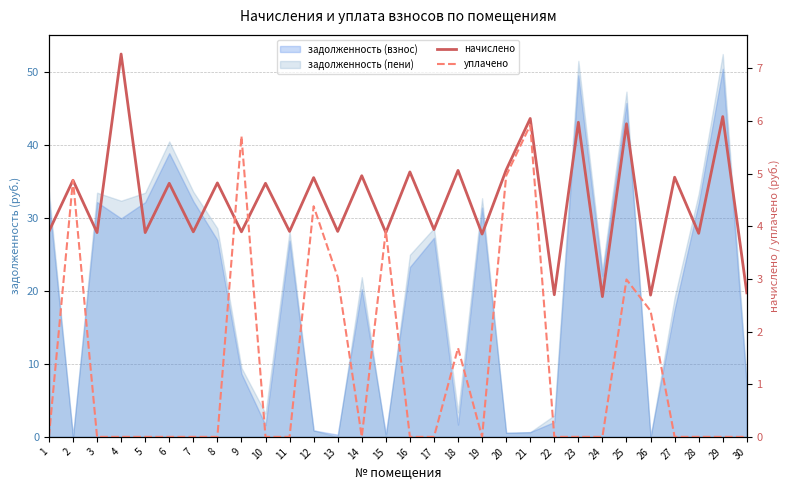

True or false: уплачено and начислено intersect in this chart.

True